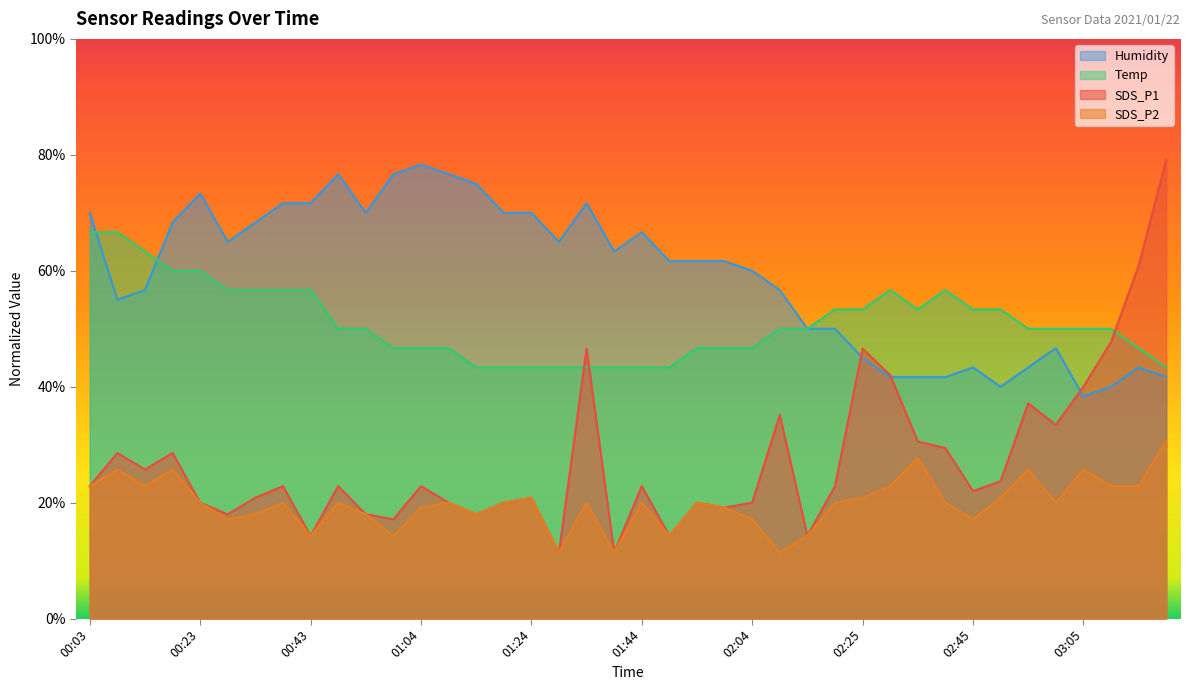

The SDS_P1 series shows 22.9 at 02:20. True or false?

True